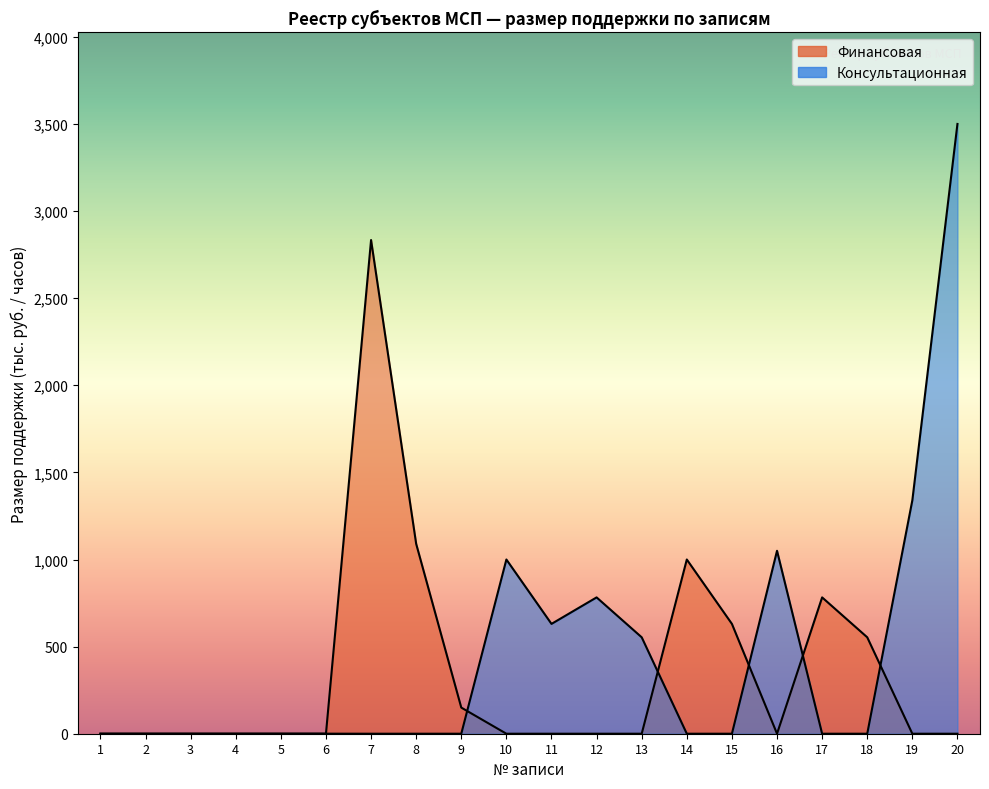

Which category has the highest value in the Финансовая series?

7